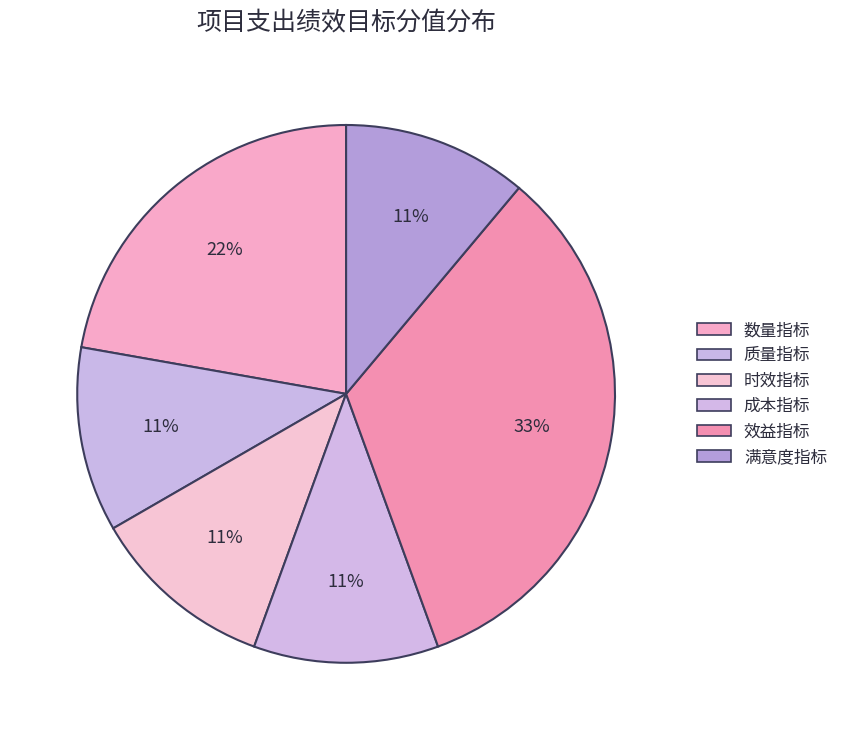

Count the number of slices in the pie.

6